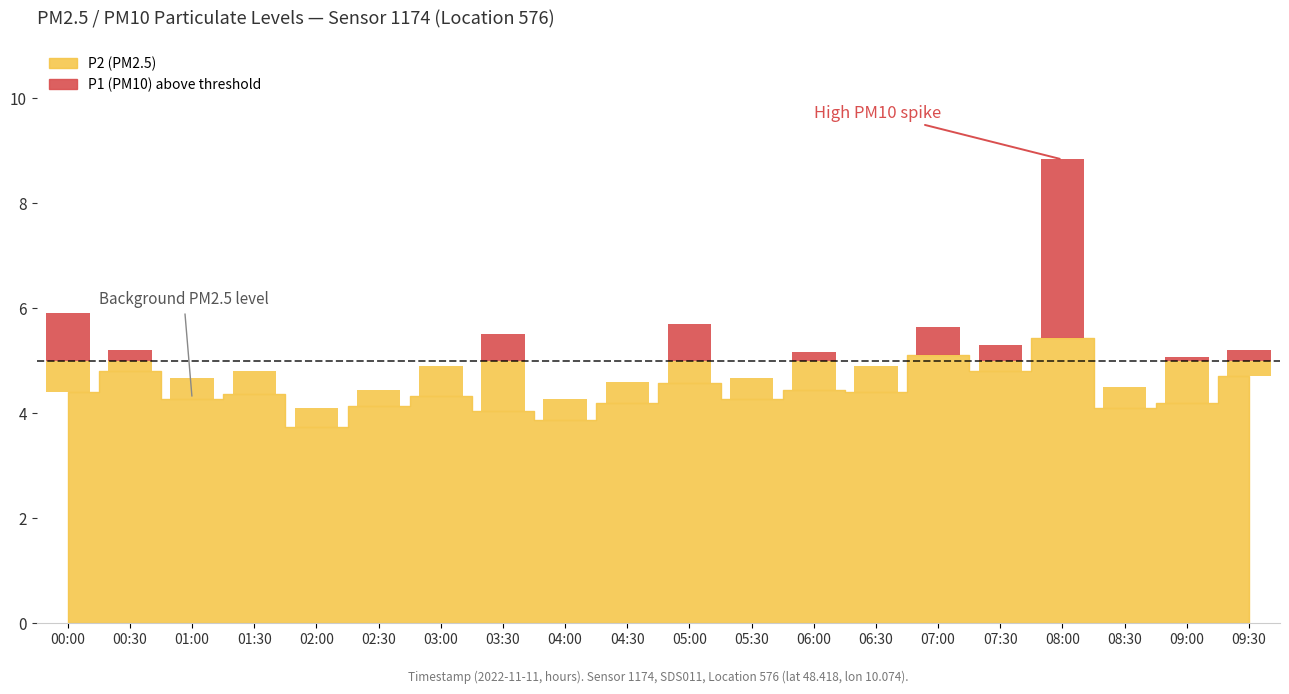

What is the lowest value of the P2 series?

3.7